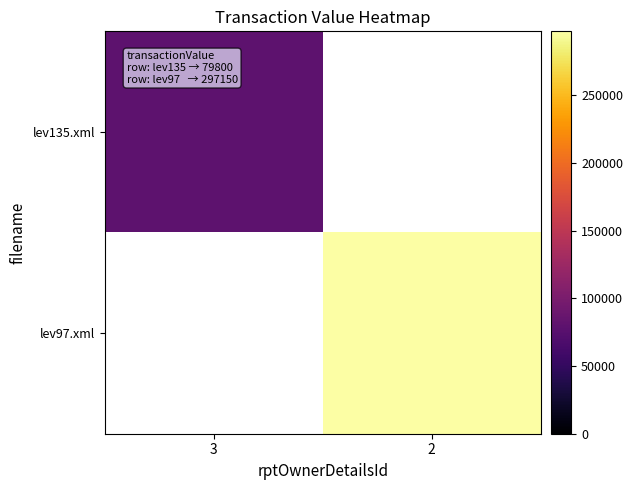

Between 3 and 2, which is larger?

2